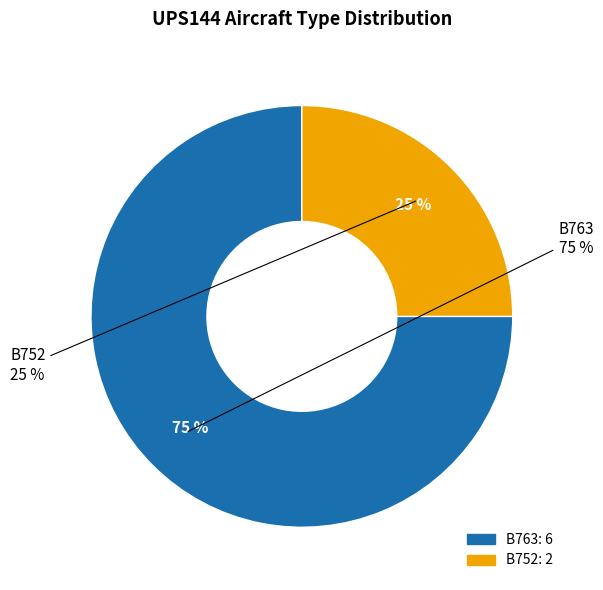

To the nearest percent, what is the difference between the B752 and B763 slice percentages?

50%